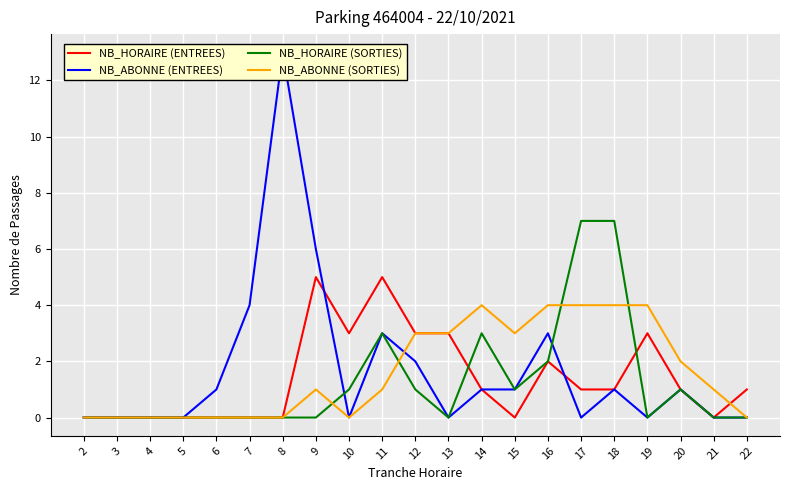

Which series changed the most between 5 and 18?

NB_HORAIRE (SORTIES)